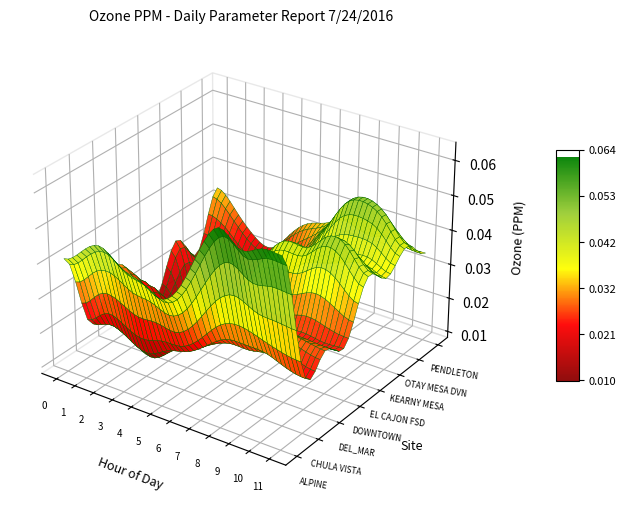

Between 6 and 7, which is larger?

7